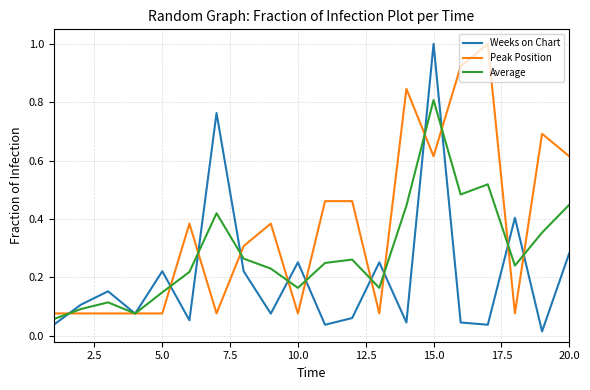

True or false: Weeks on Chart and Average intersect in this chart.

True